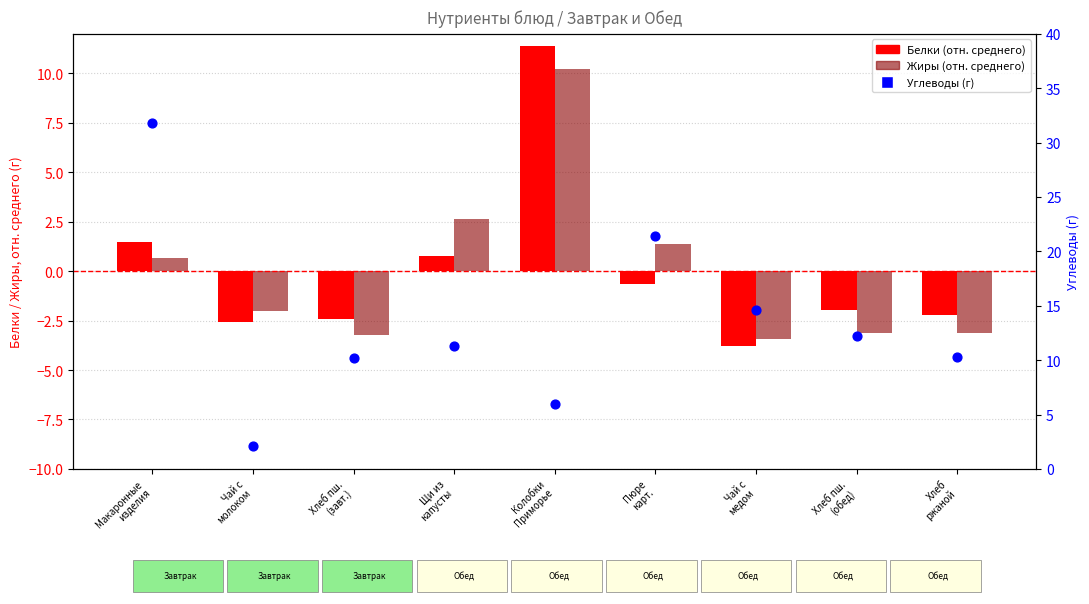

Is the value of Углеводы (г) at Макаронные
изделия greater than the value of Жиры (отн. среднего) at Колобки
Приморье?

Yes